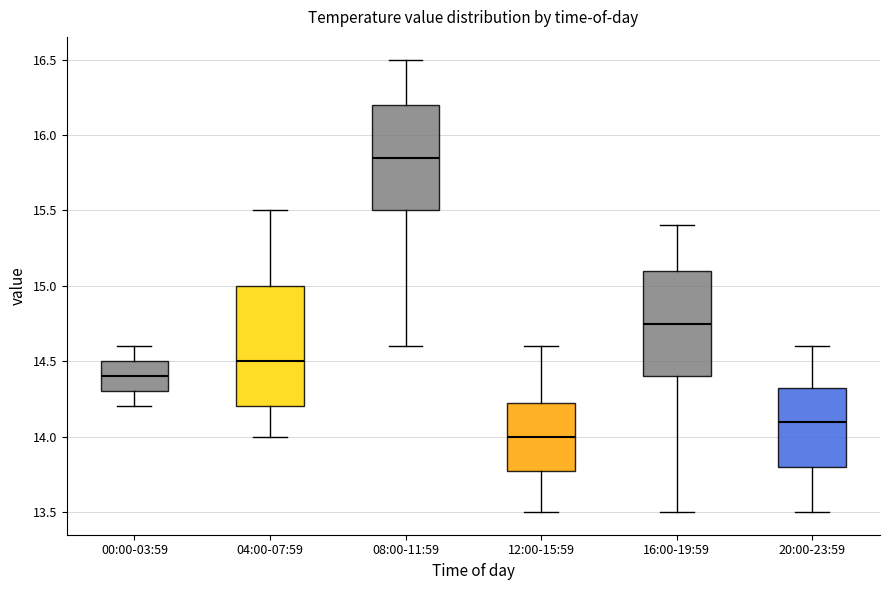

Reading left to right, transcribe this box plot: for each box, give where its median line is, the range the box spans, and where its two whiskers end, as read against the y-axis. The values are not printed on the chart, so give them approximately, as read against the axis.

00:00-03:59: median 14.40, box 14.30 to 14.50, whiskers 14.20 to 14.60
04:00-07:59: median 14.50, box 14.20 to 15.00, whiskers 14.00 to 15.50
08:00-11:59: median 15.85, box 15.50 to 16.20, whiskers 14.60 to 16.50
12:00-15:59: median 14.00, box 13.80 to 14.25, whiskers 13.50 to 14.60
16:00-19:59: median 14.75, box 14.40 to 15.10, whiskers 13.50 to 15.40
20:00-23:59: median 14.10, box 13.80 to 14.35, whiskers 13.50 to 14.60